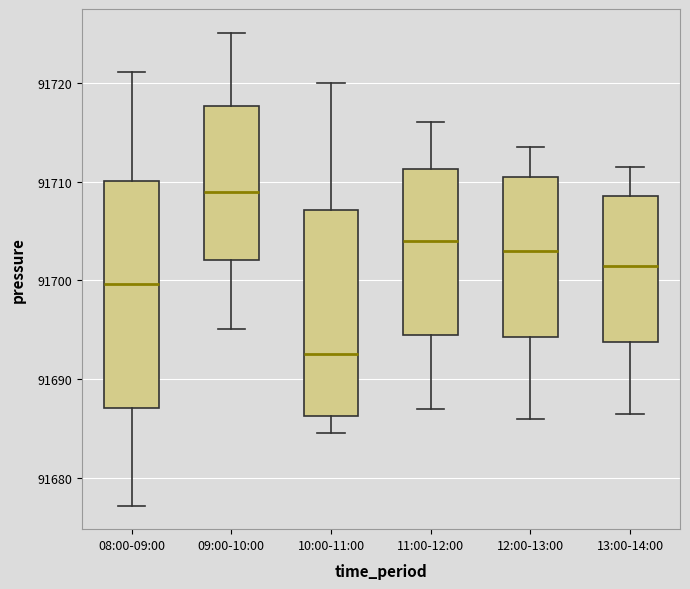

Reading left to right, transcribe this box plot: for each box, give where its median line is, the range the box spans, and where its two whiskers end, as read against the y-axis. The values are not printed on the chart, so give them approximately, as read against the axis.

08:00-09:00: median 91700, box 91687 to 91710, whiskers 91677 to 91721
09:00-10:00: median 91709, box 91702 to 91718, whiskers 91695 to 91725
10:00-11:00: median 91693, box 91686 to 91707, whiskers 91685 to 91720
11:00-12:00: median 91704, box 91695 to 91711, whiskers 91687 to 91716
12:00-13:00: median 91703, box 91694 to 91711, whiskers 91686 to 91714
13:00-14:00: median 91702, box 91694 to 91709, whiskers 91687 to 91712